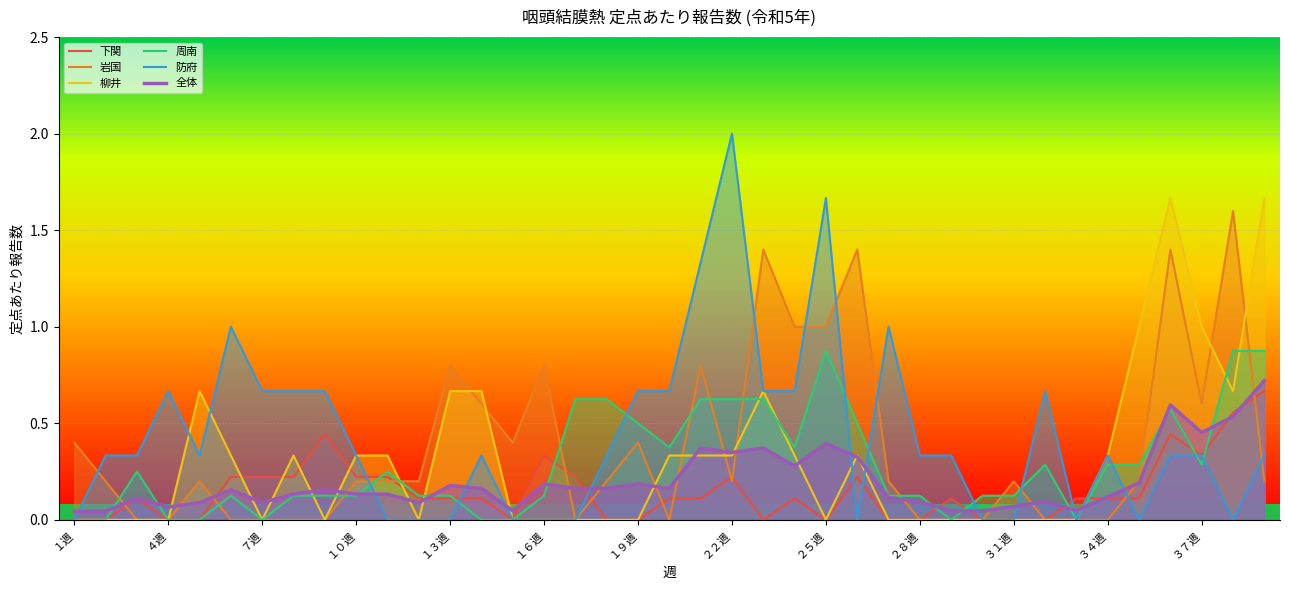

Is it true that 下関 equals 0.0 at １週?

True